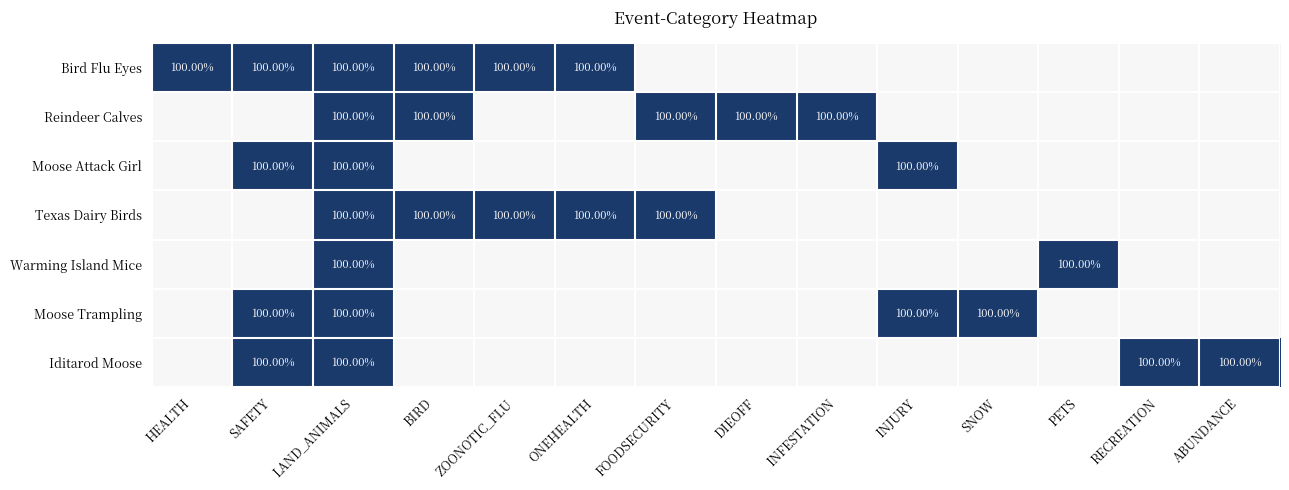

What is the sum of all Texas Dairy Birds values?

5